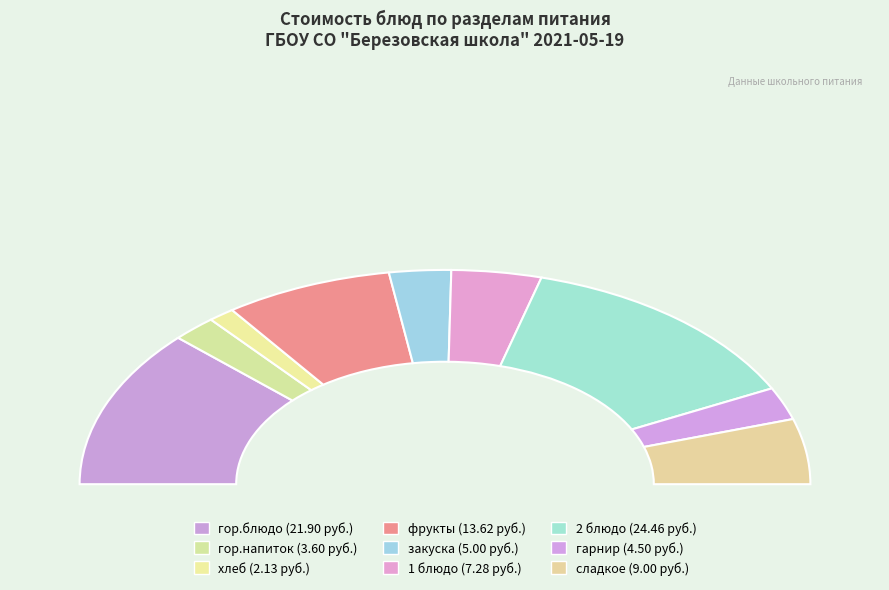

Does гарнир account for over 50% of the chart?

No